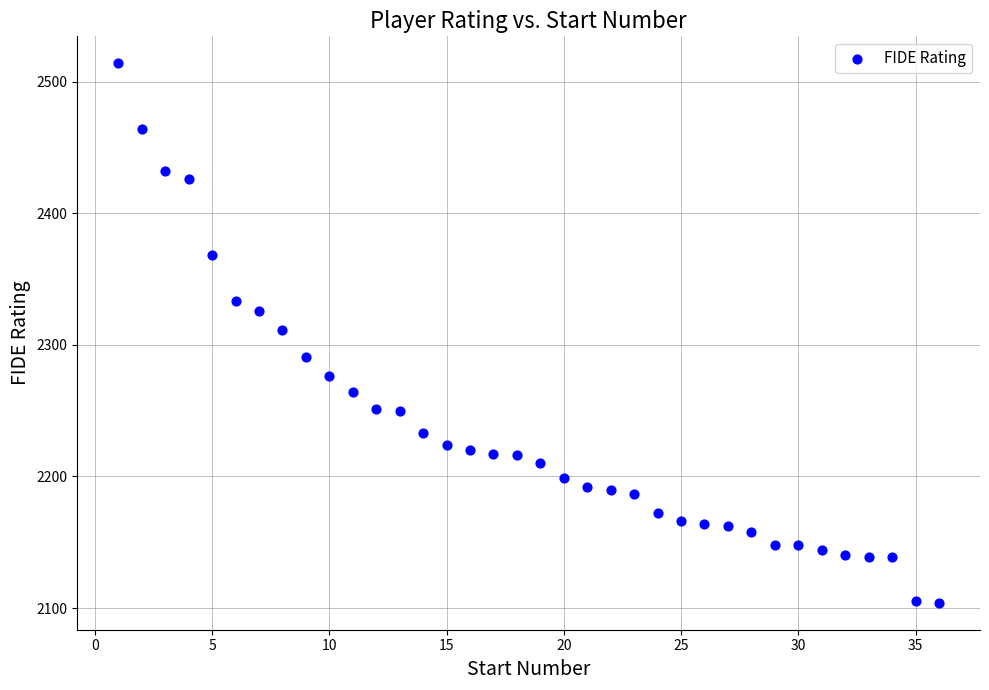

What is the range of Y values (max minus min)?

410